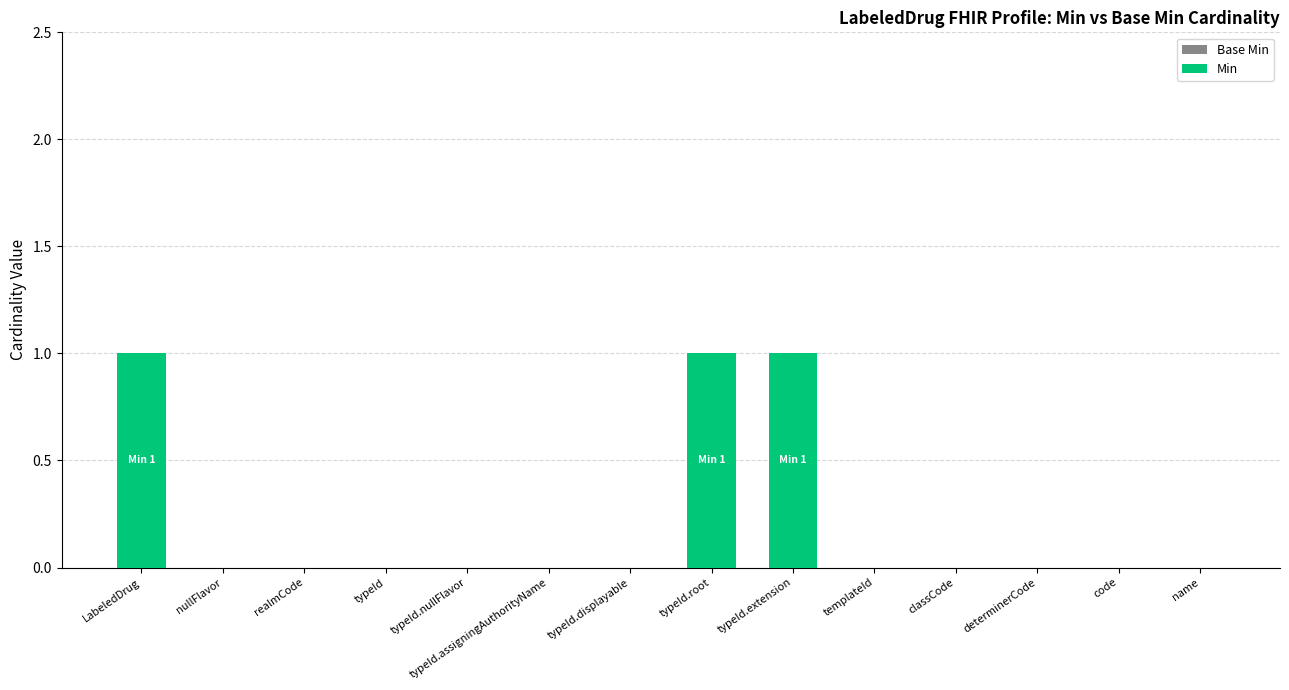

What is the sum of all values?

3